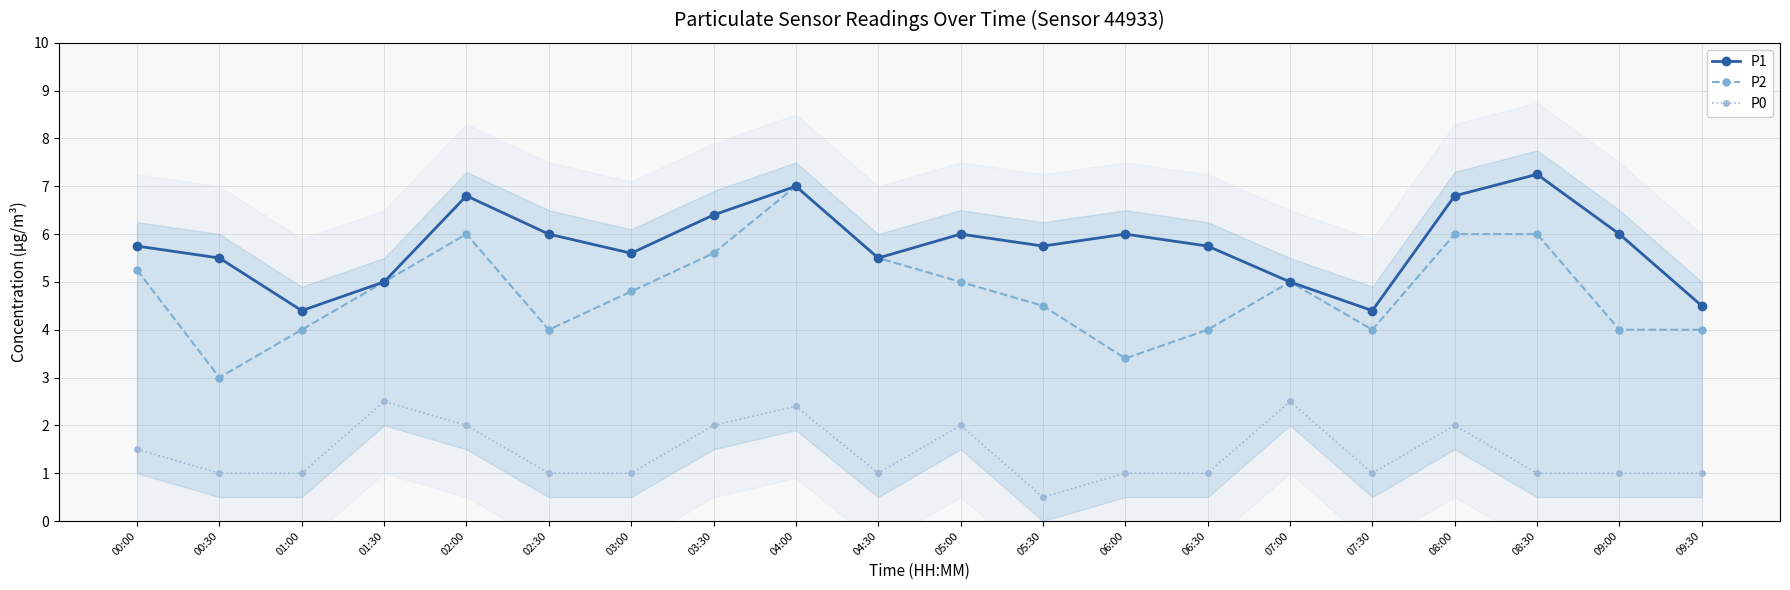

Which series changed the most between 04:30 and 08:00?

P1